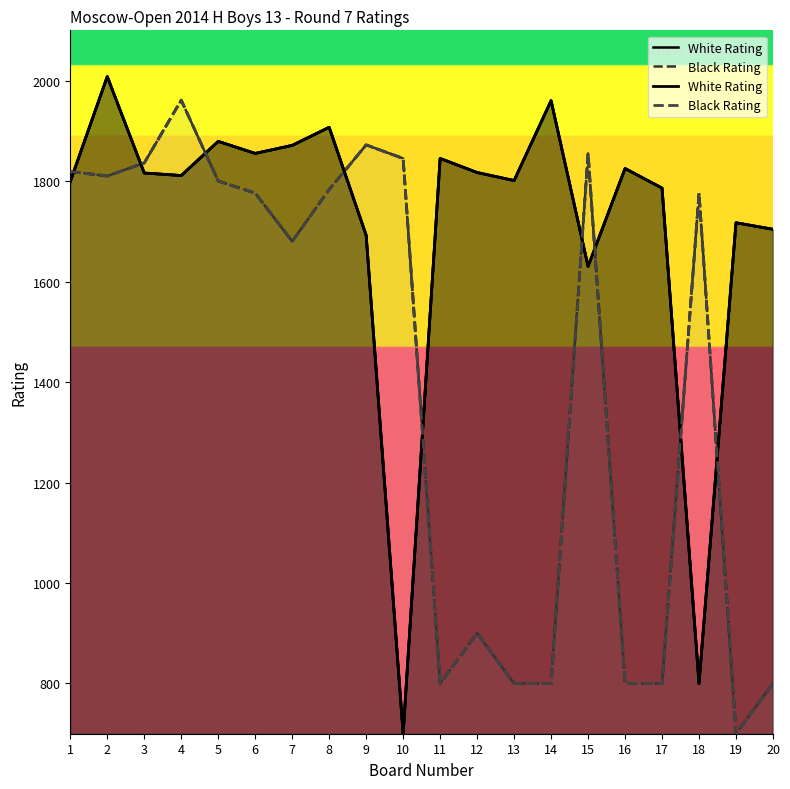

At which category does White Rating reach its first local peak?

2